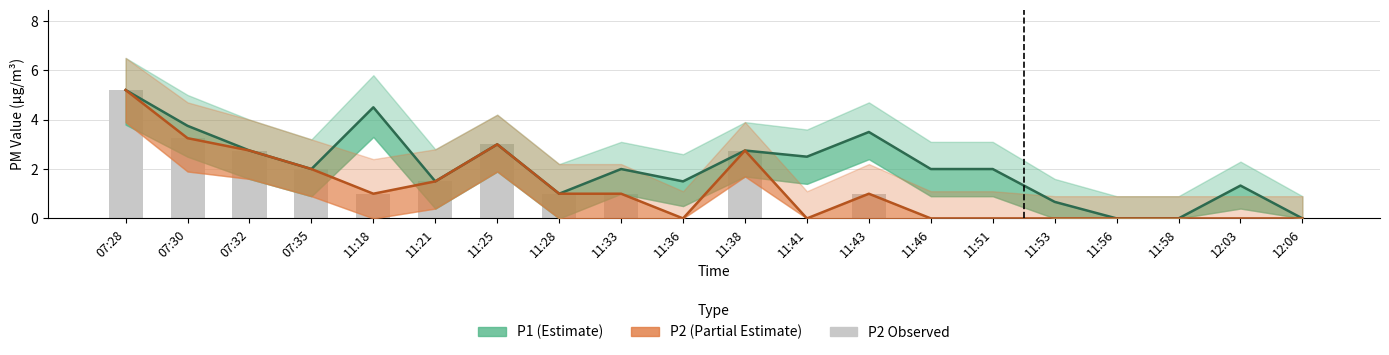

Reading left to right, list all the values displayed in this chart.

P1 (Estimate): 5.2	3.8	2.8	2.0	4.5	1.5	3.0	1.0	2.0	1.5	2.8	2.5	3.5	2.0	2.0	0.7	0.0	0.0	1.3	0.0
P2 (Partial Estimate): 5.2	3.2	2.8	2.0	1.0	1.5	3.0	1.0	1.0	0.0	2.8	0.0	1.0	0.0	0.0	0.0	0.0	0.0	0.0	0.0
P2 (Observed): 5.2	3.2	2.8	2.0	1.0	1.5	3.0	1.0	1.0	0.0	2.8	0.0	1.0	0.0	0.0	0.0	0.0	0.0	0.0	0.0